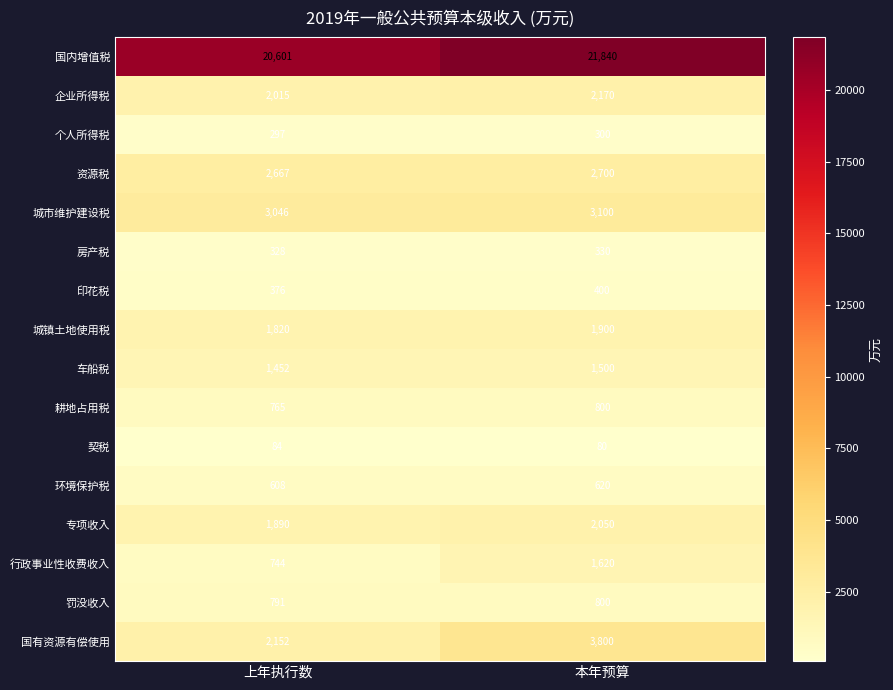

Which series changed the most between 上年执行数 and 本年预算?

国有资源有偿使用